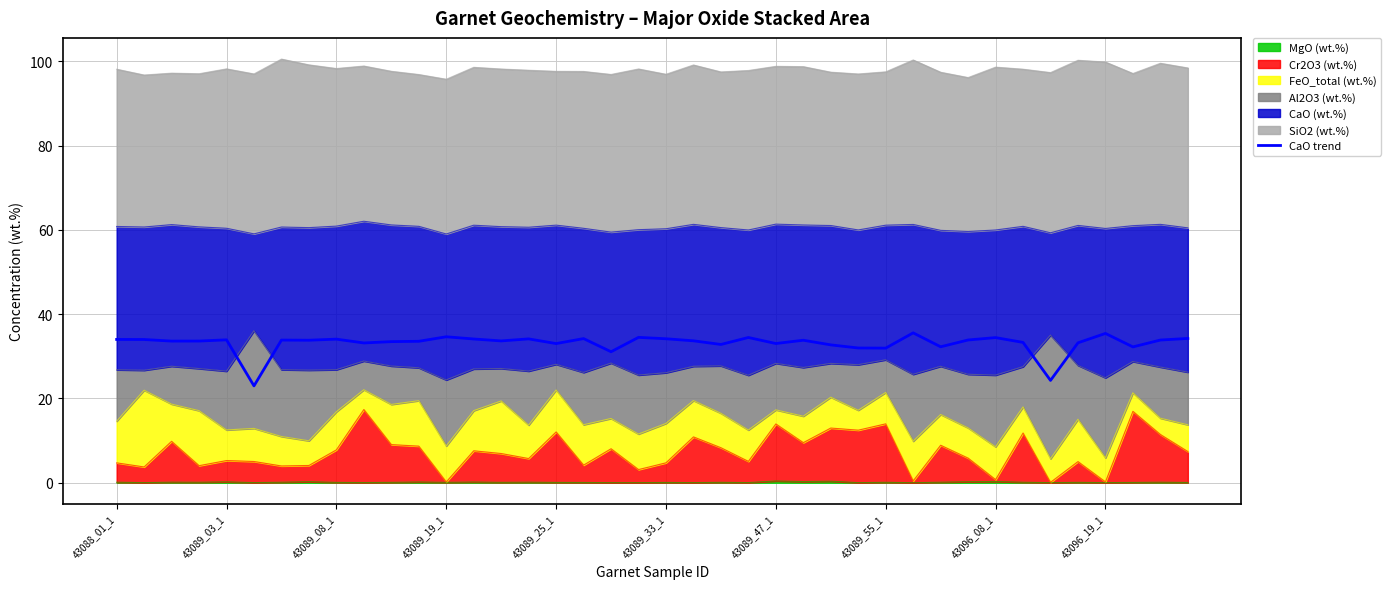

True or false: the data shows 35.4 at 43096_19_1.

True